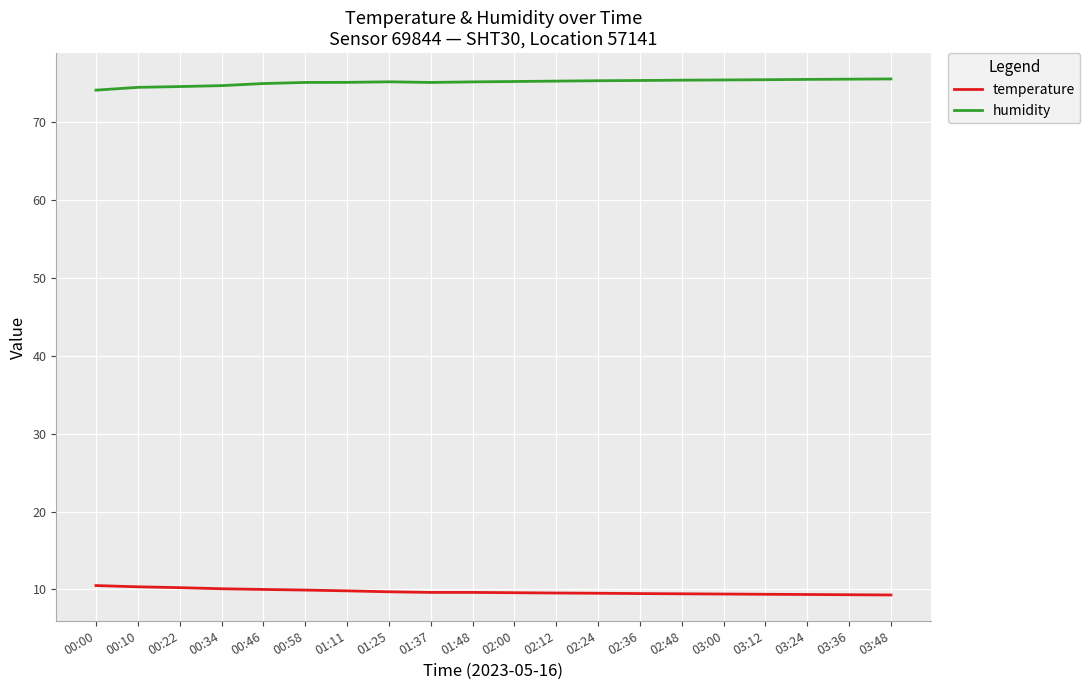

What position from the right is 01:25?

13